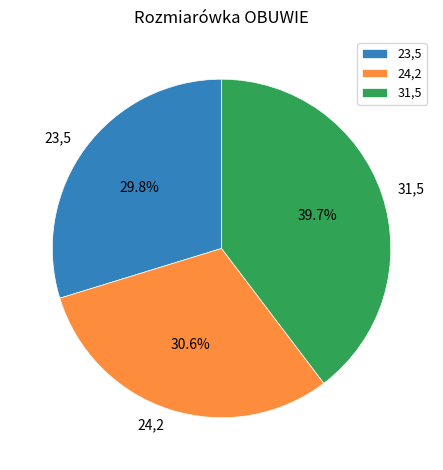

To the nearest percent, what is the average slice percentage?

33%